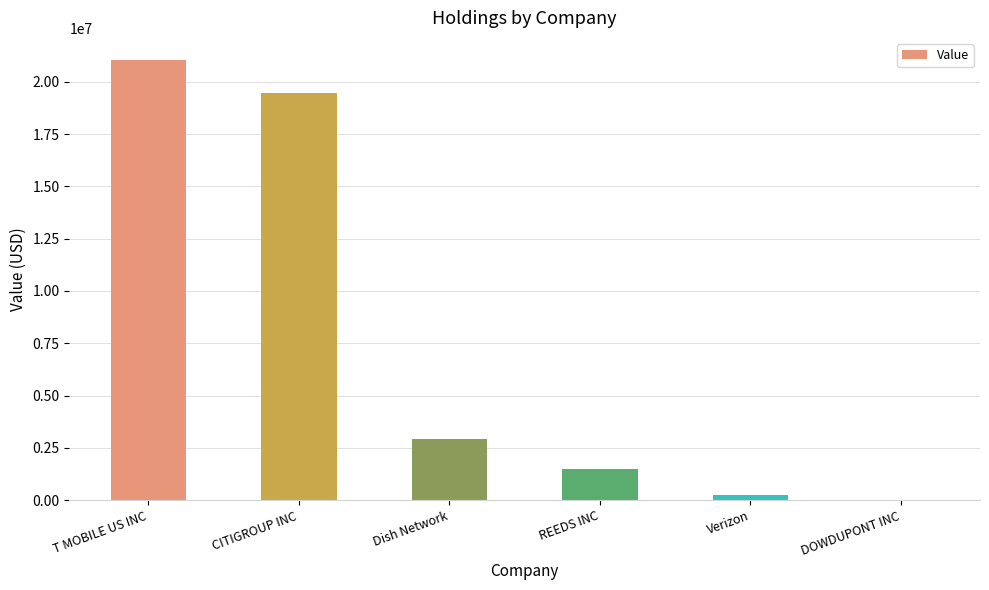

Reading left to right, list all the values displayed in this chart.

21052000	19486000	2934000	1476000	254000	0